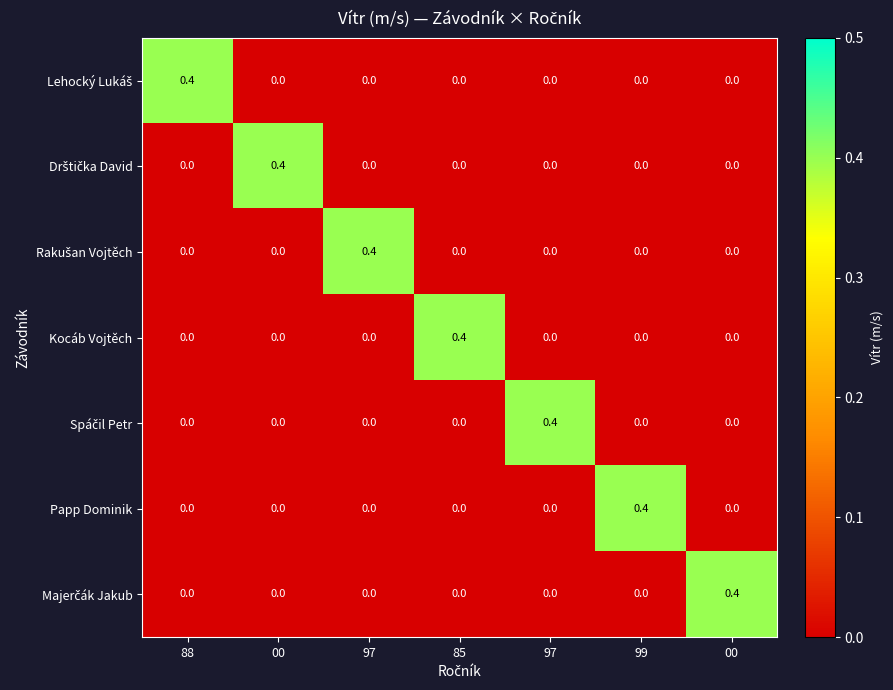

Count the number of data series in this chart.

7